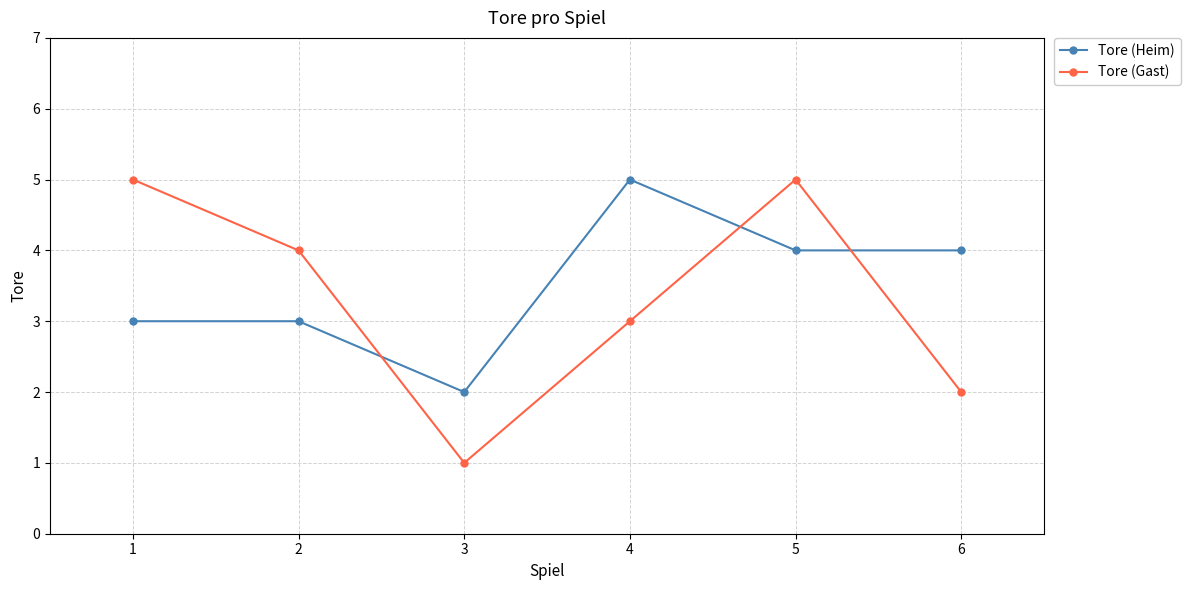

What is the total value across all series at 4?

8